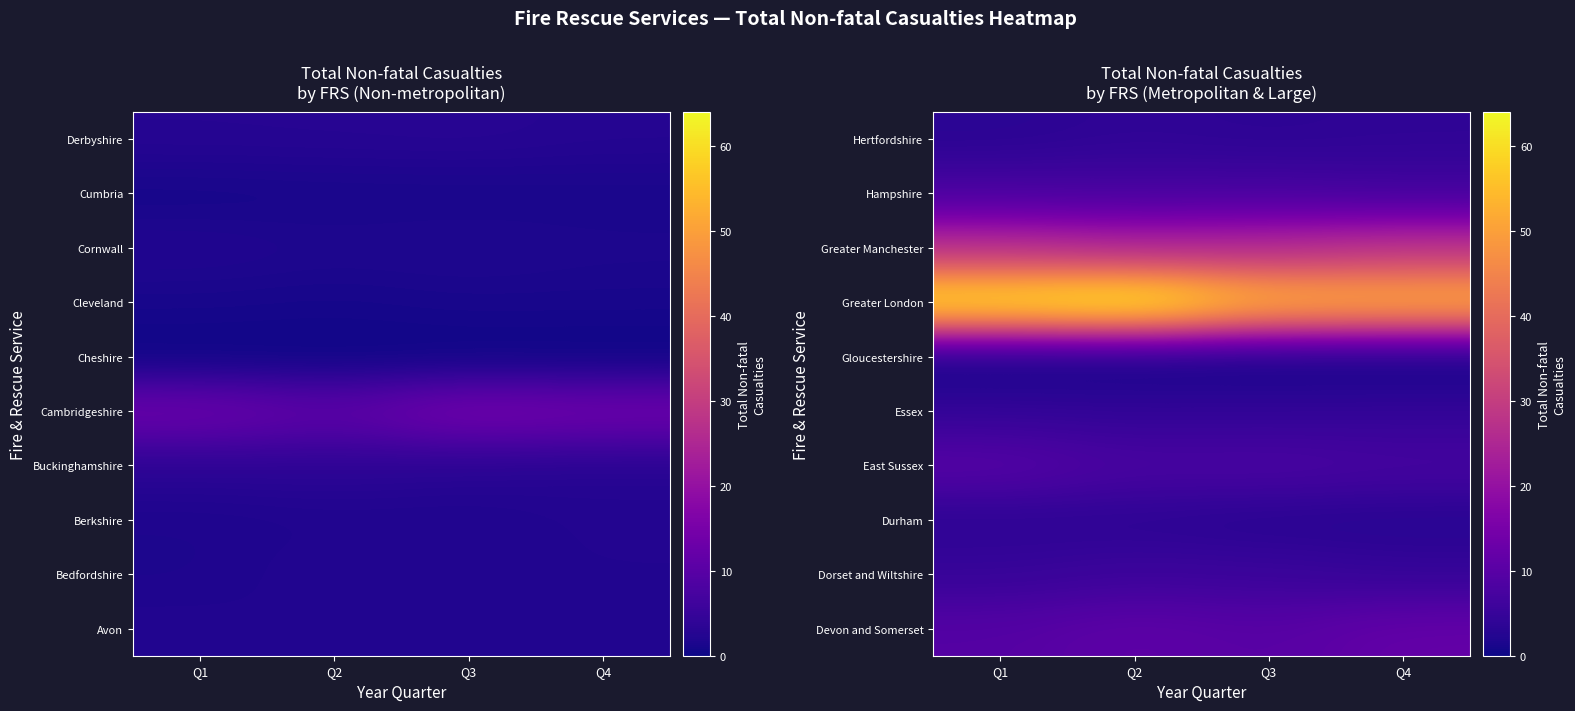

What is the sum of all Devon and Somerset values?

41.8